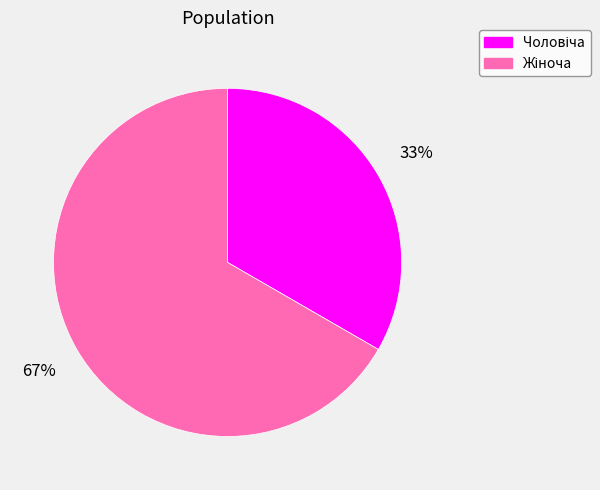

Is there any slice that represents more than half of the pie?

Yes